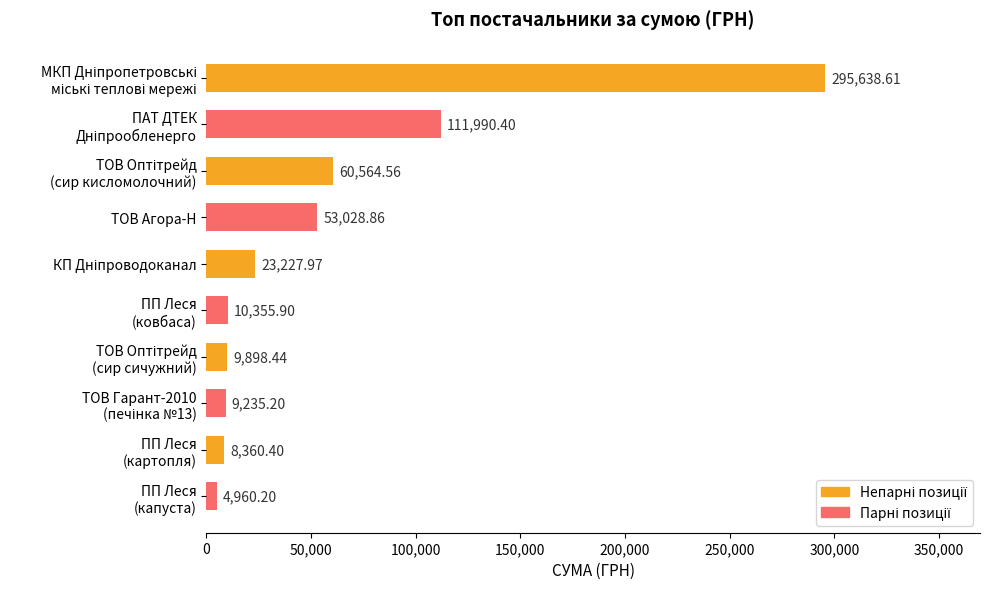

What is the smallest value displayed?

4960.2